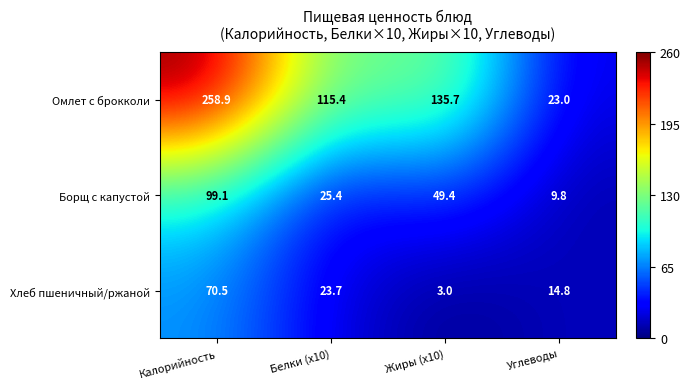

Where does the Омлет с брокколи series first go above 135?

Калорийность